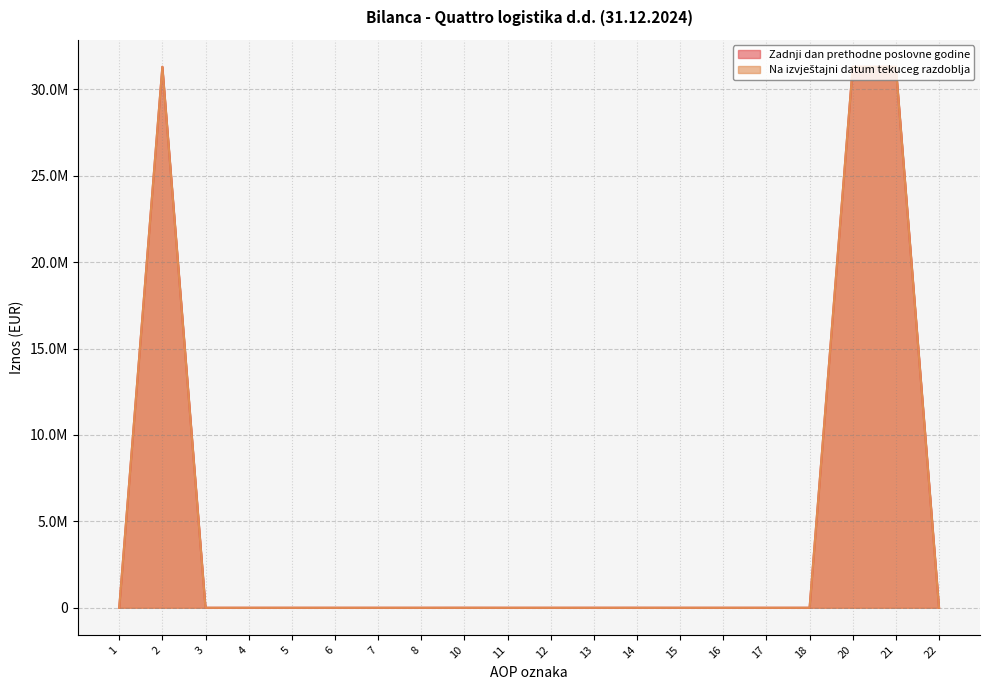

What is the difference between the Zadnji dan prethodne poslovne godine values at 7 and 21?

31308322